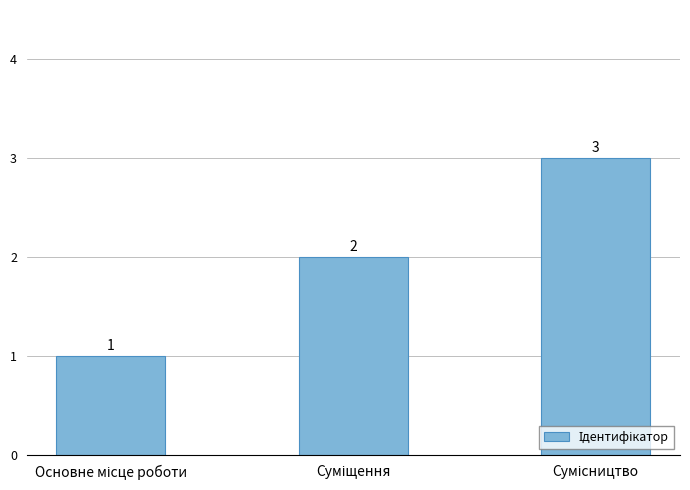

What is the greatest value displayed?

3